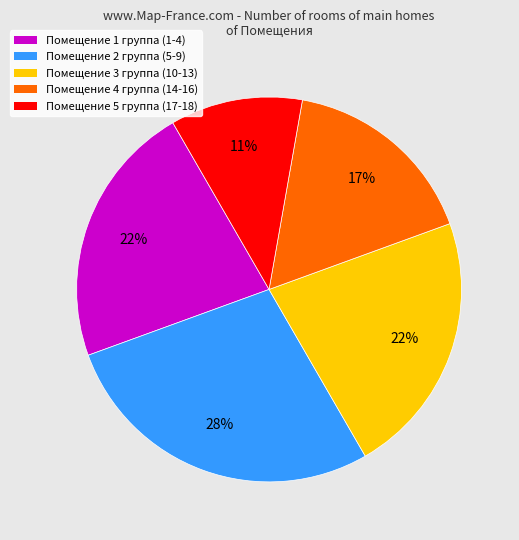

How many slices are in this pie chart?

5